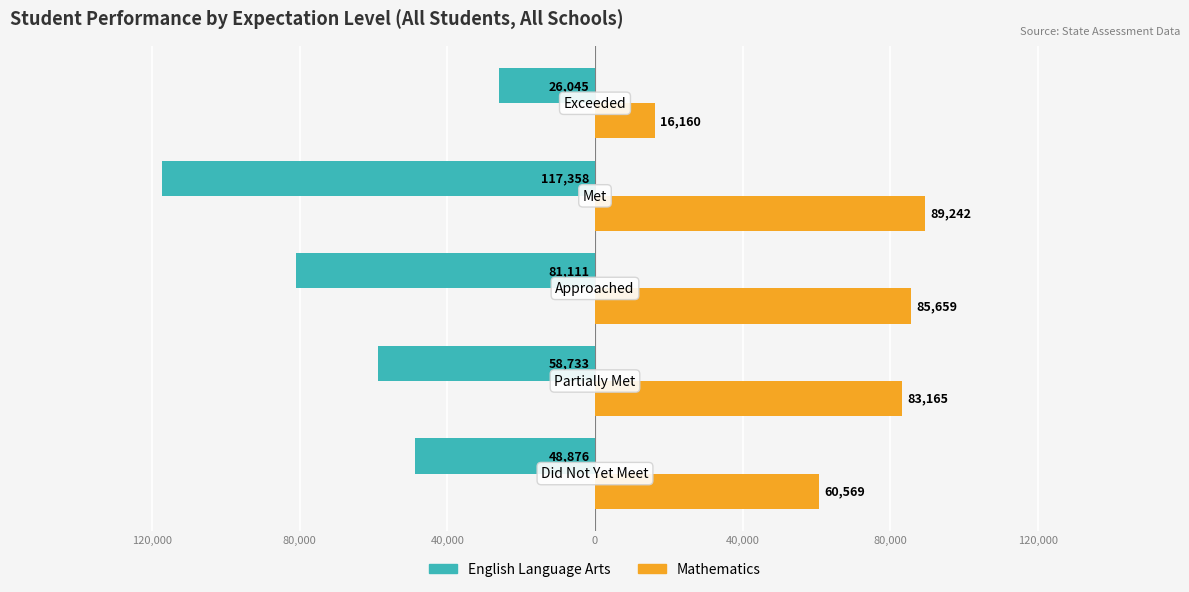

What is the value of the Mathematics bar at the 3rd from the left?

85659